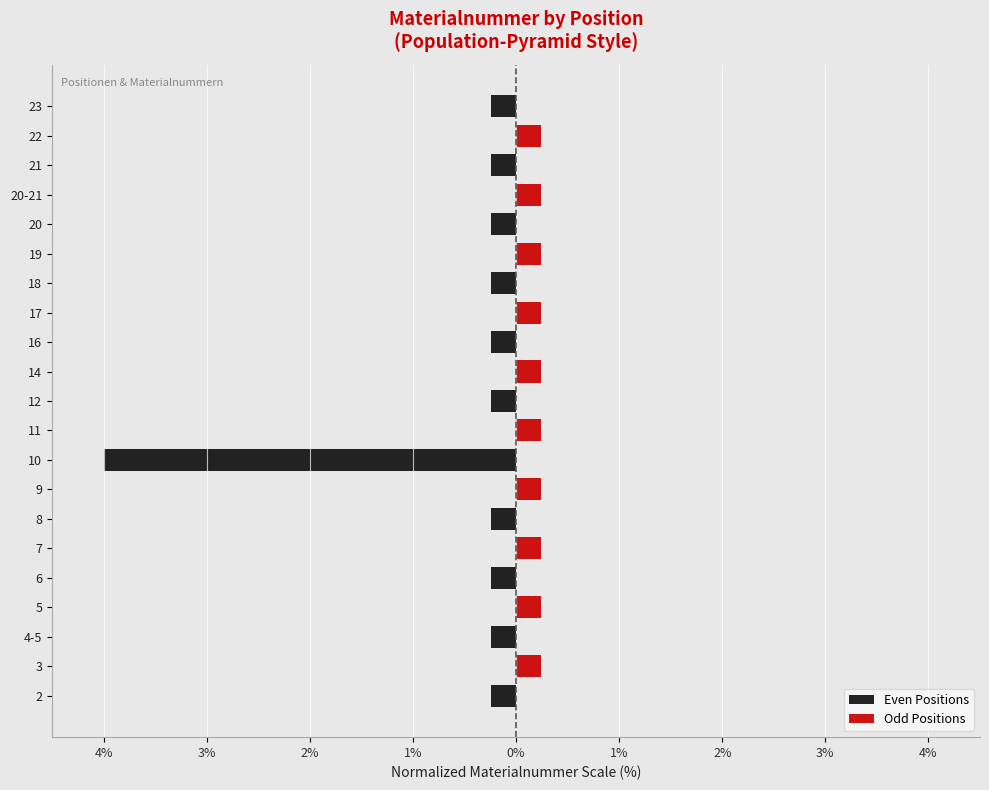

True or false: Even Positions has a value of -0.1 at 12.

False